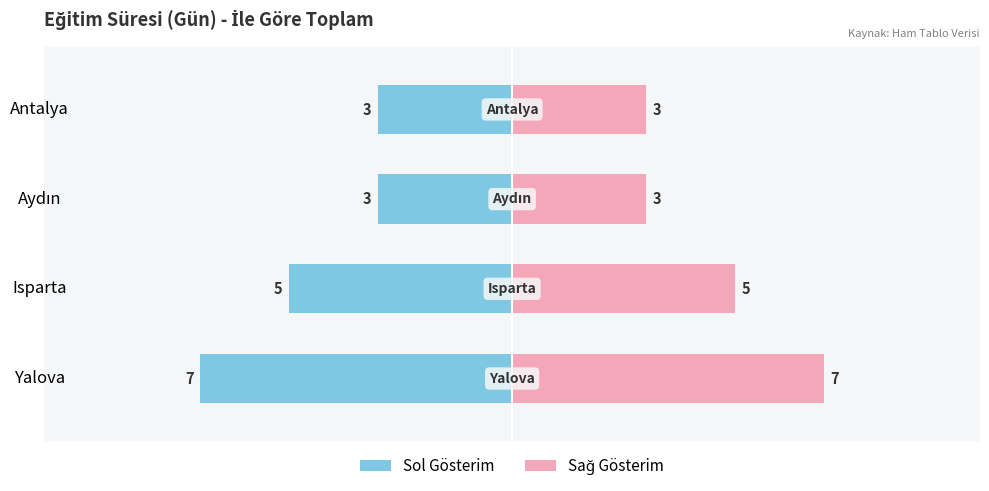

What is the difference between the maximum and second lowest values in the Toplam Süre (Sol) series?

2